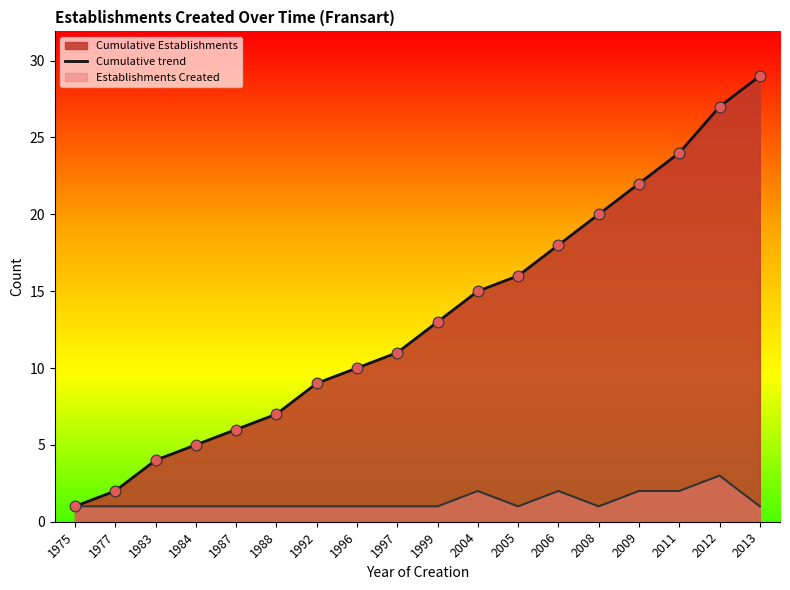

What is the change in value from 1992 to 2013?

+20